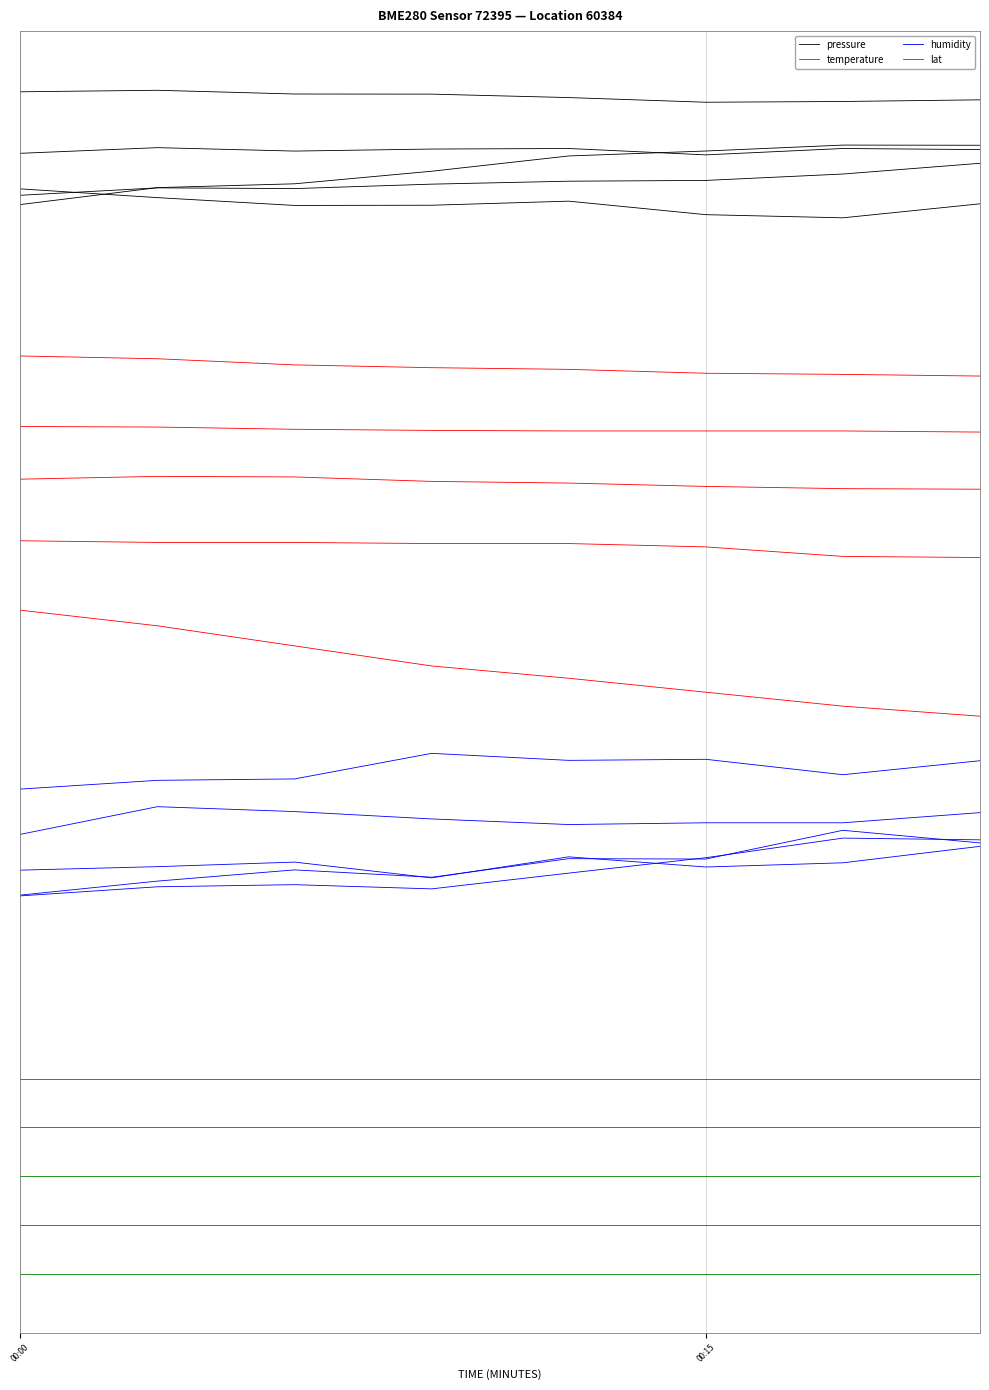

What are all the series names shown in the legend?

pressure, temperature, humidity, lat